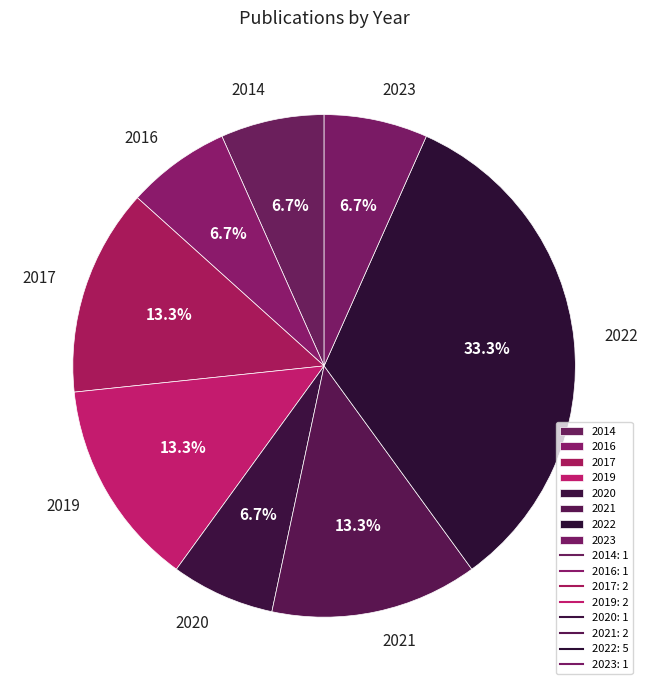

Is it true that 2021 is 2% of the pie?

False